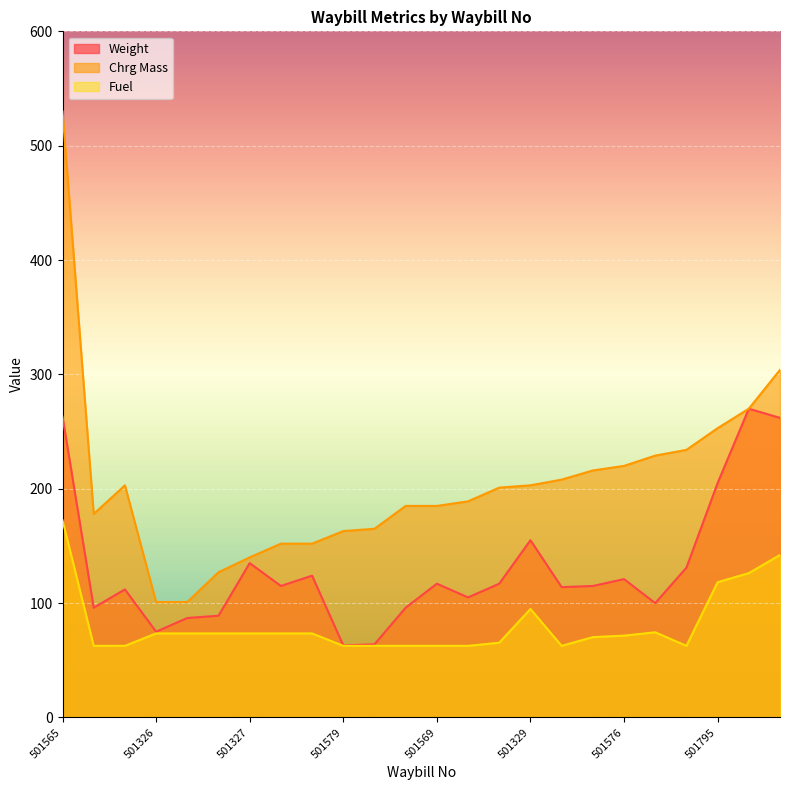

What is the value of the Weight point at the 22nd from the left?

205.0